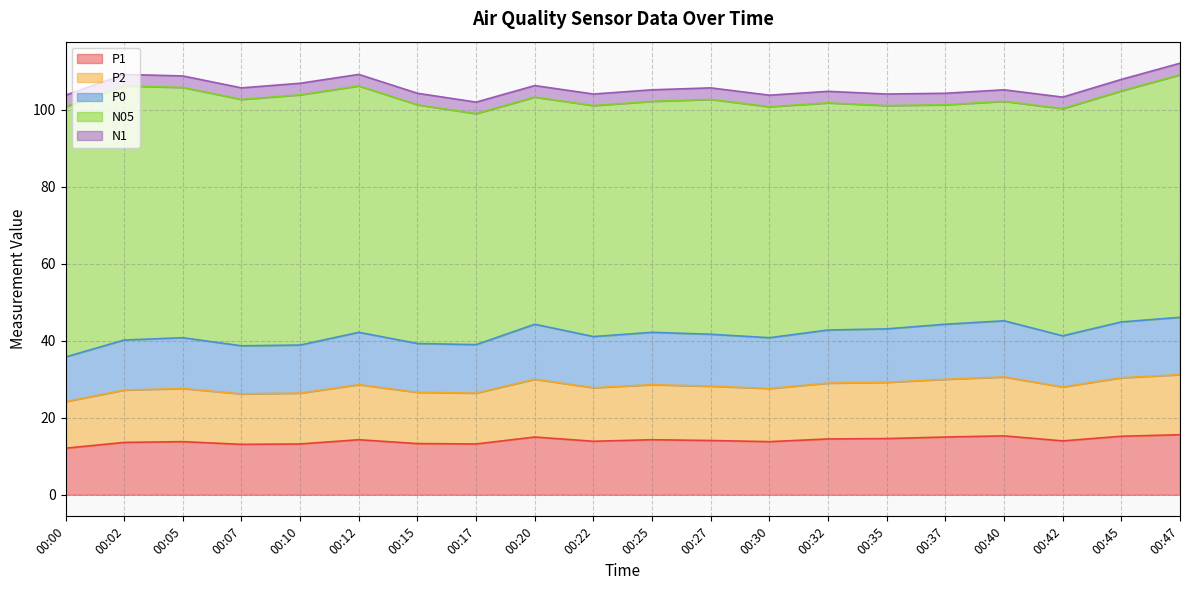

In P0, how many points are higher than both neighbors (excluding endpoints)?

5